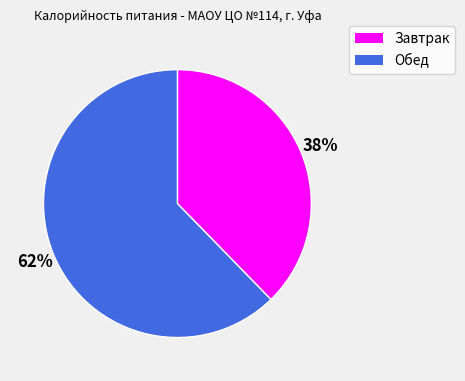

Which category has the biggest portion of the pie?

Обед